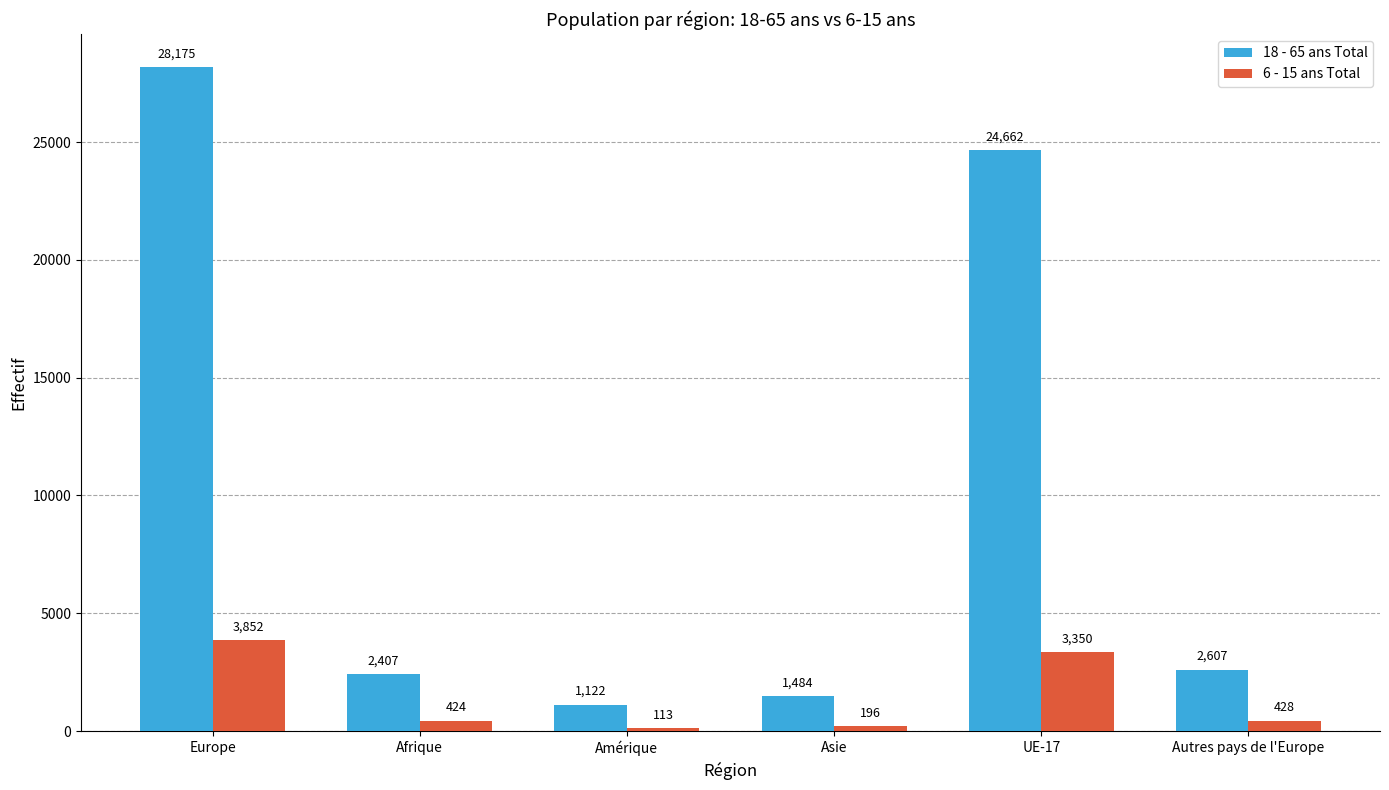

Which label corresponds to the largest value in the chart?

Europe